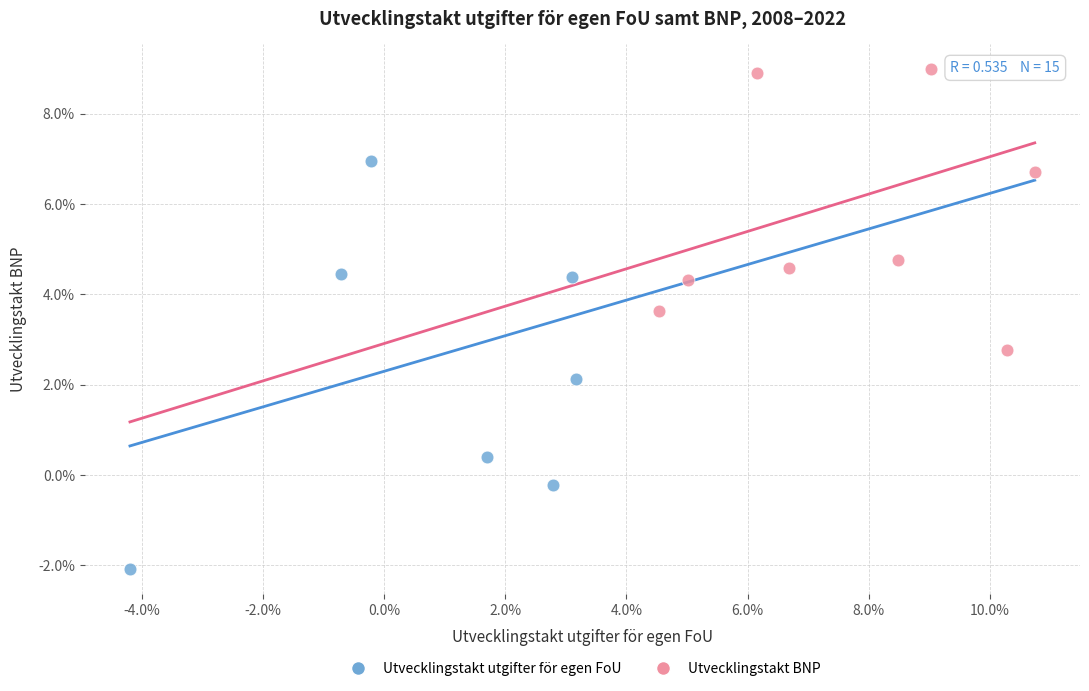

Which series reaches the minimum Y coordinate?

Utvecklingstakt utgifter för egen FoU